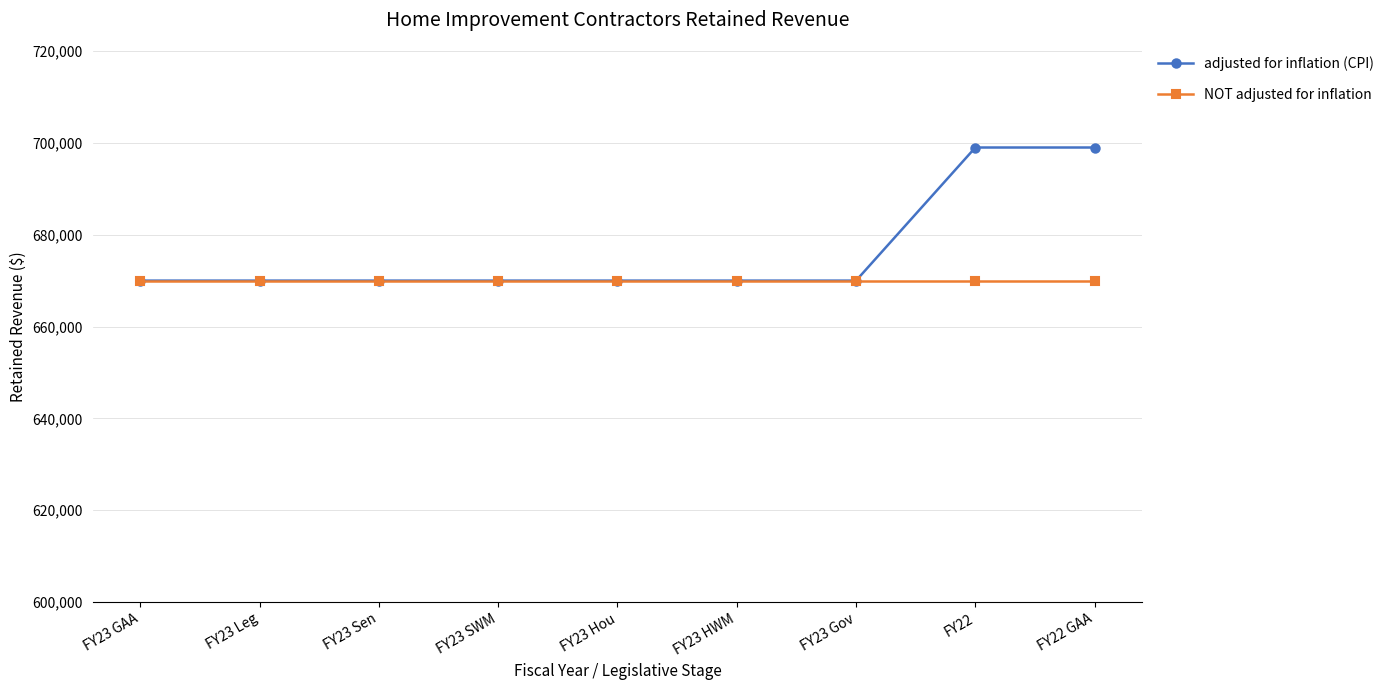

The value of adjusted for inflation (CPI) at FY23 GAA is 249124. True or false?

False